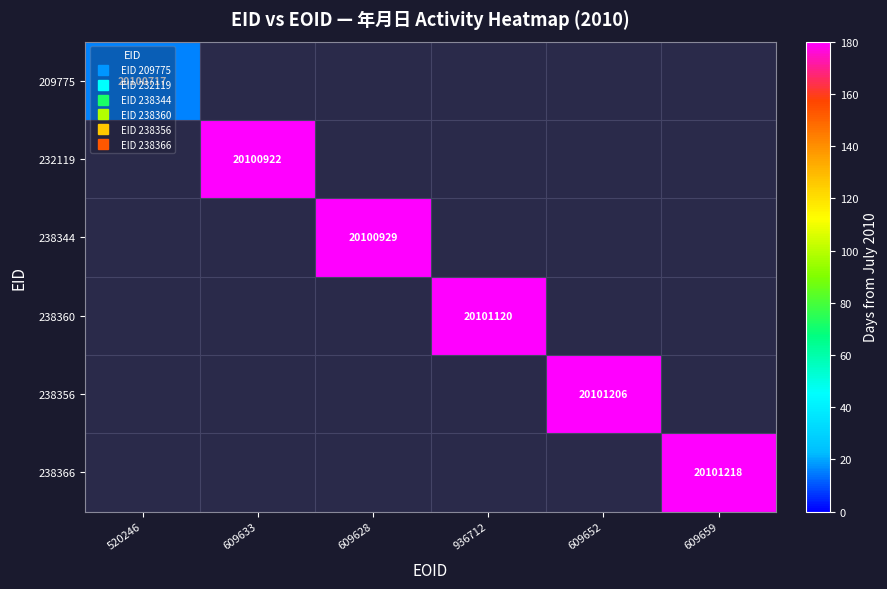

How many values in 238356 are above zero?

1